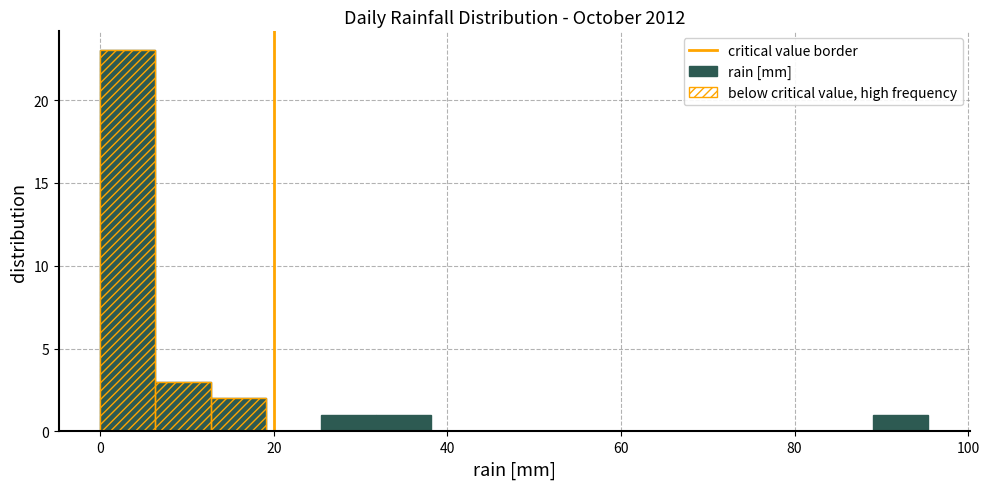

Read against the x-axis, roughly where is the centre of the tallest bar?

4